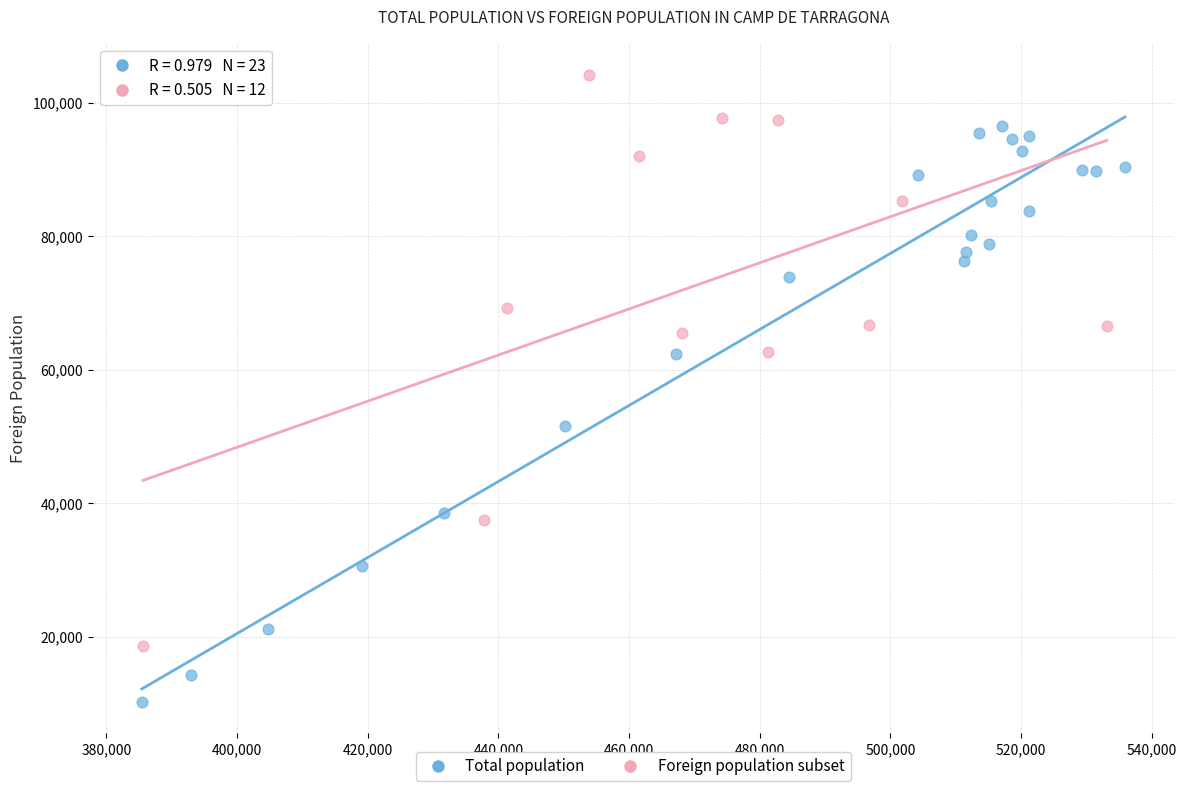

Which series contains the lowest Y value?

Total population